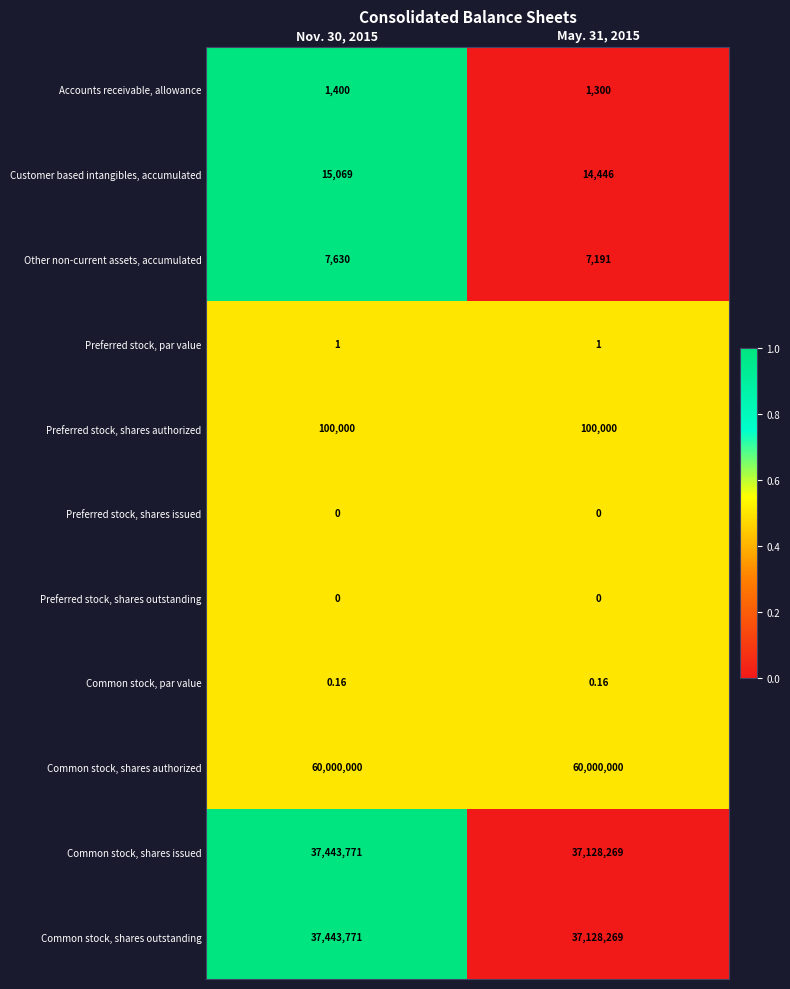

At which category is the sum across all series the highest?

Nov. 30, 2015